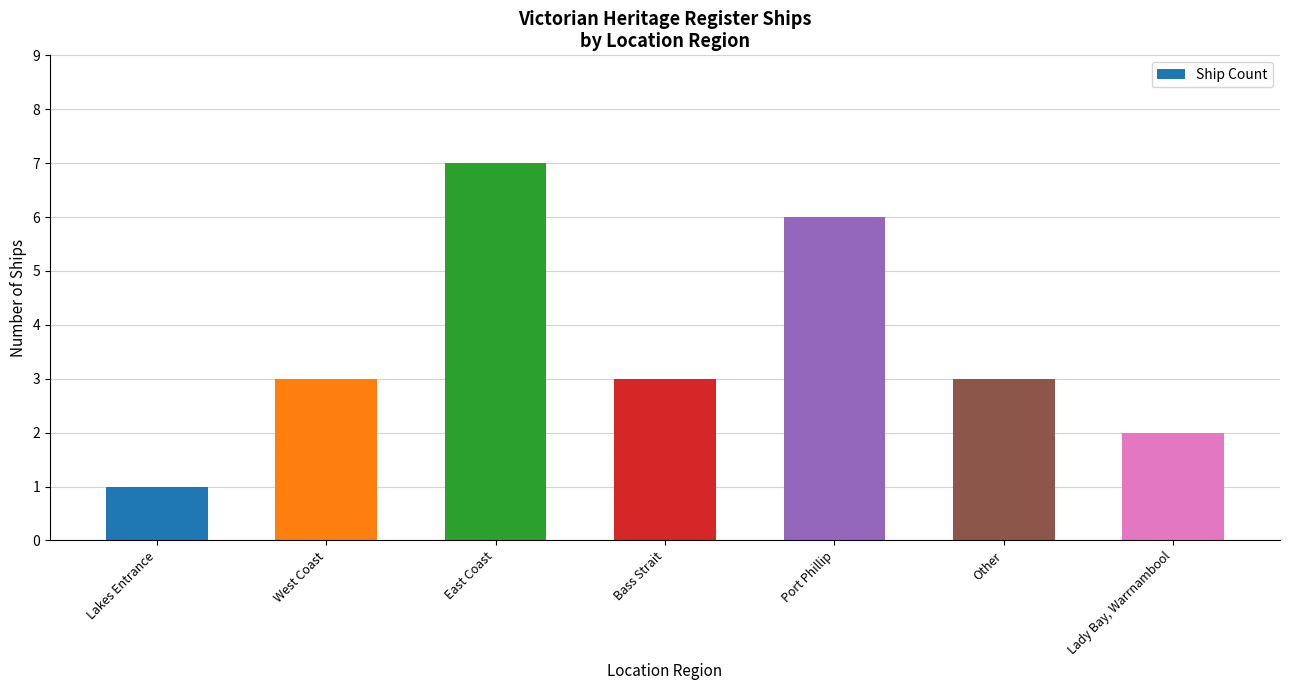

Reading right to left, extract all data points from this chart.

Lady Bay, Warrnambool=2	Other=3	Port Phillip=6	Bass Strait=3	East Coast=7	West Coast=3	Lakes Entrance=1